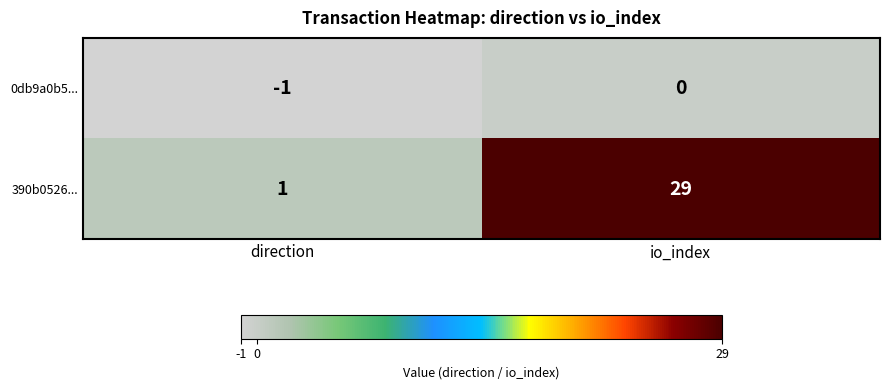

List the series in order of their peak value, highest first.

390b0526..., 0db9a0b5...